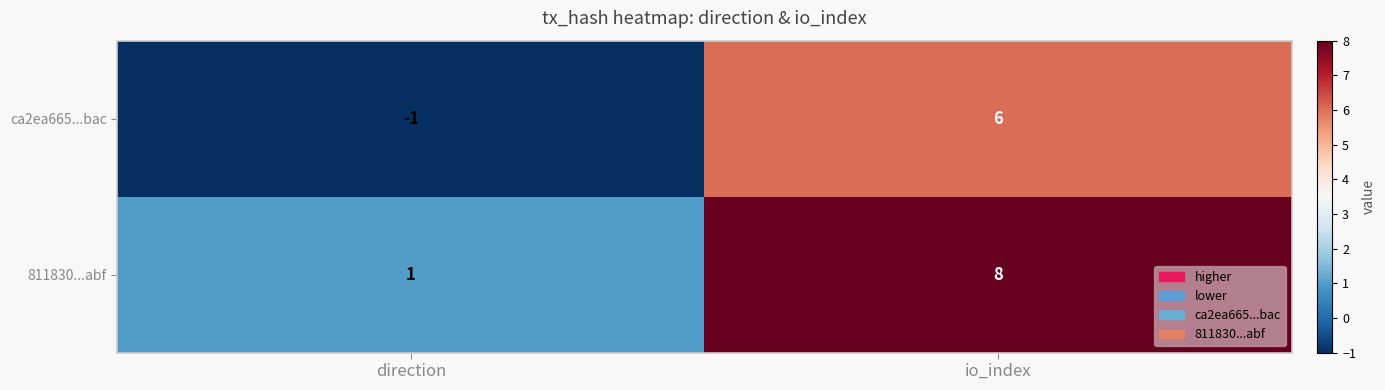

Which category has the highest value across all series?

io_index